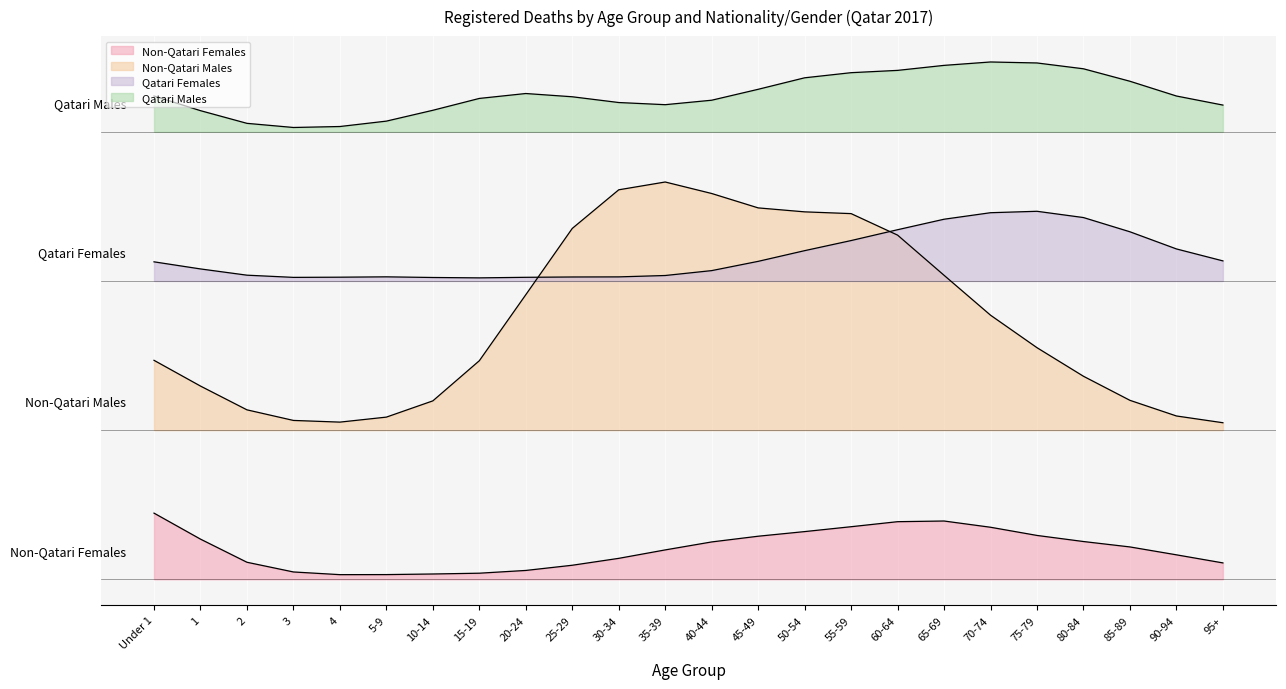

At which label is Non-Qatari Males closest to 64?

20-24